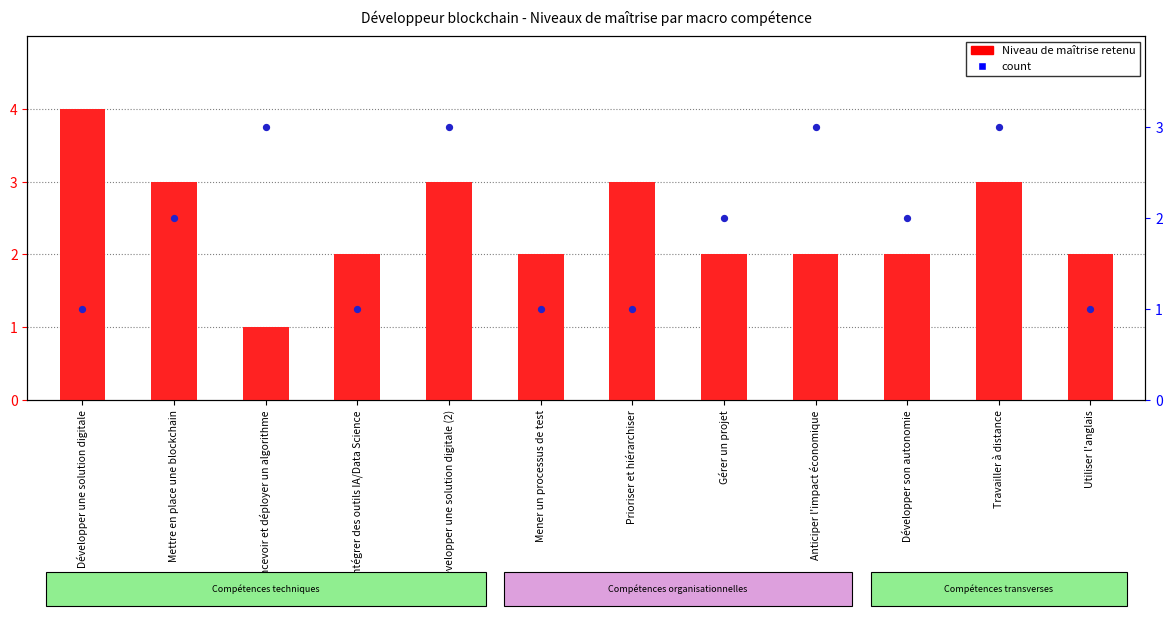

What are all the series names shown in the legend?

Niveau de maîtrise retenu, count